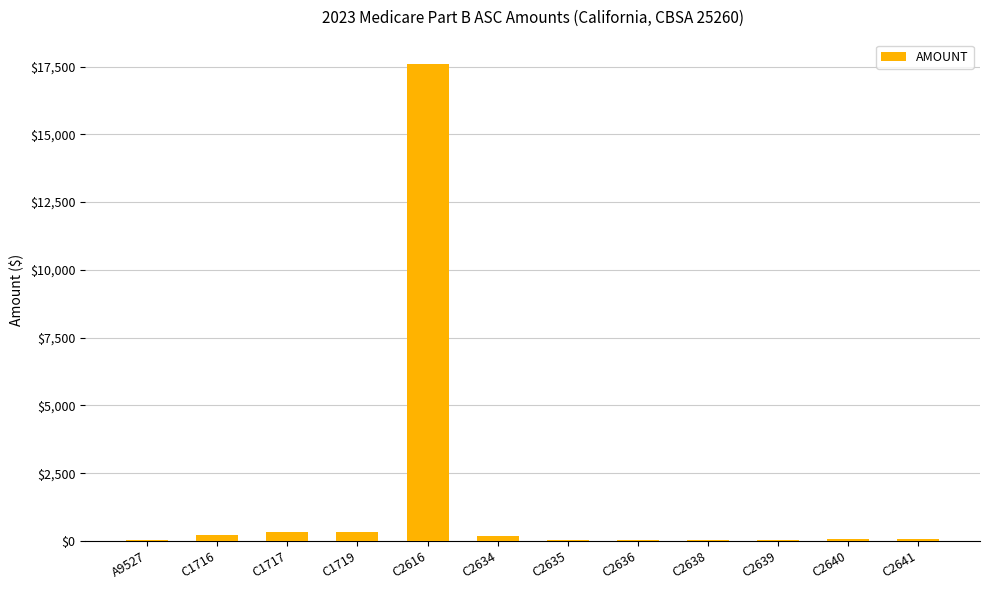

What is the sum of all values?

19092.8